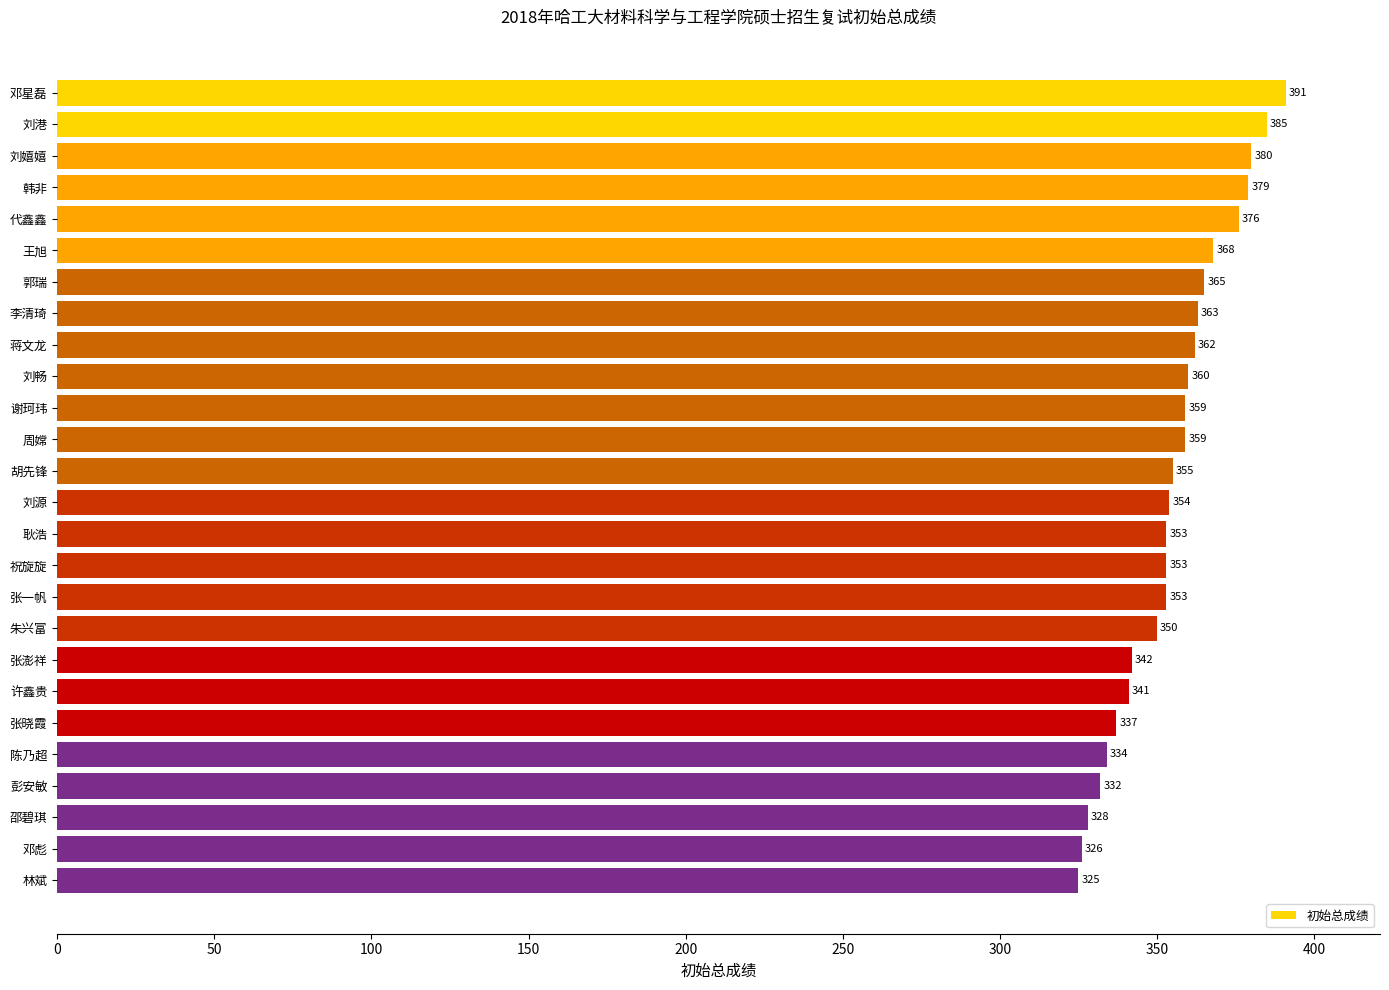

Reading top to bottom, list all the values displayed in this chart.

邓星磊=391	刘港=385	刘嬉嬉=380	韩非=379	代鑫鑫=376	王旭=368	郭瑞=365	李清琦=363	蒋文龙=362	刘畅=360	谢珂玮=359	周嫦=359	胡先锋=355	刘源=354	耿浩=353	祝旋旋=353	张一帆=353	朱兴富=350	张澎祥=342	许鑫贵=341	张晓霞=337	陈乃超=334	彭安敏=332	邵碧琪=328	邓彪=326	林斌=325